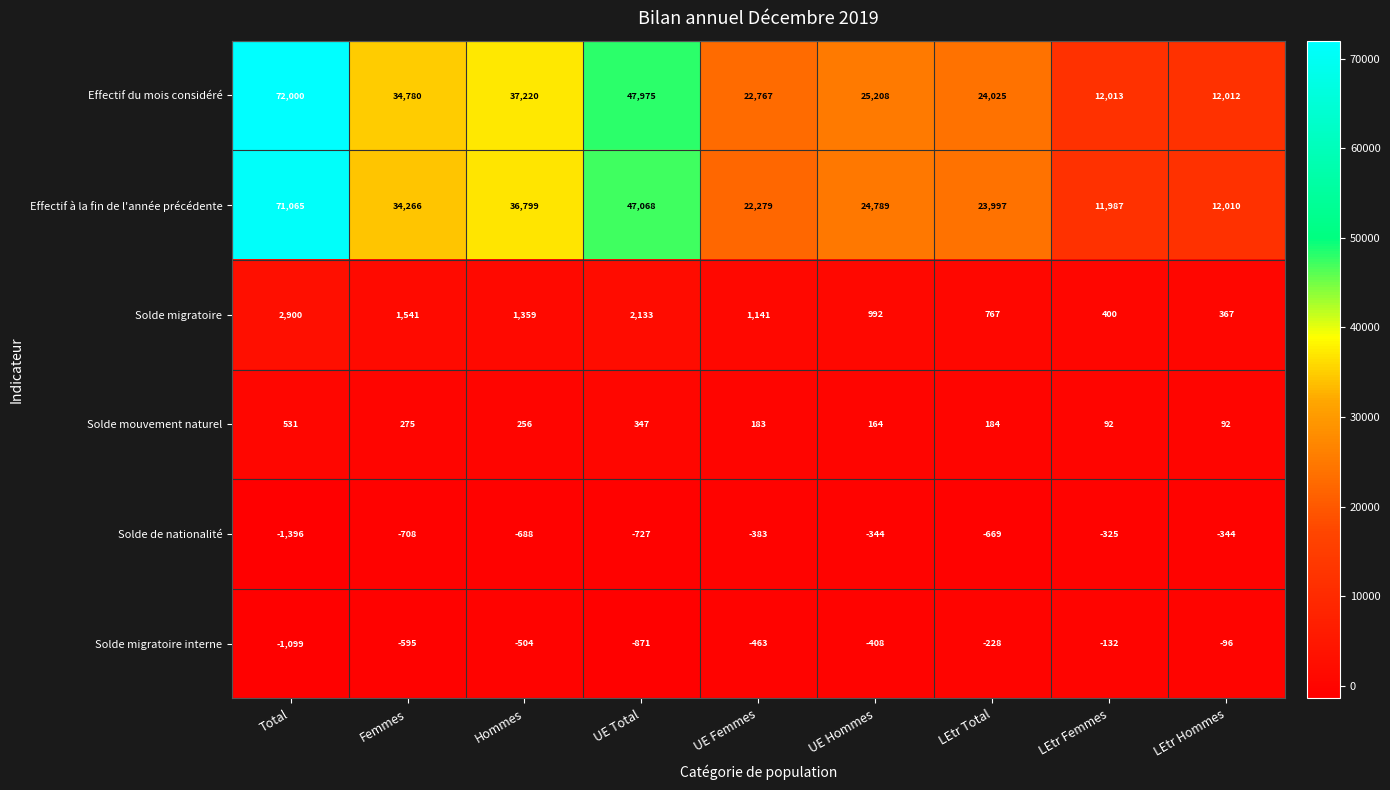

Where does the Solde migratoire series first go above 1141?

Total